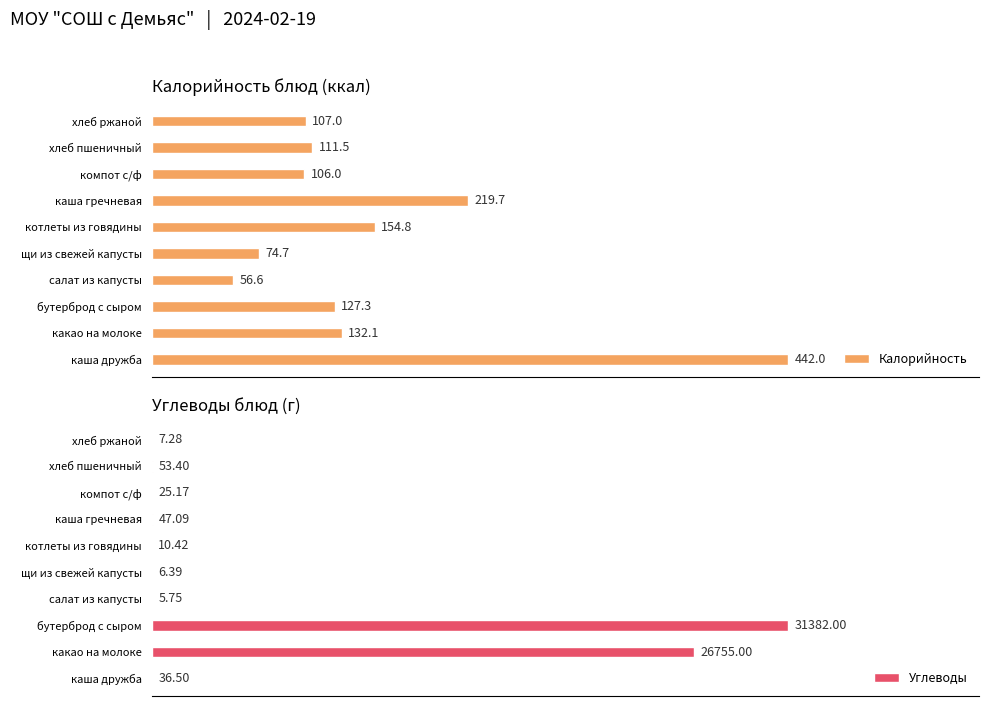

Rank the categories by Калорийность value from lowest to highest.

салат из капусты, щи из свежей капусты, компот с/ф, хлеб ржаной, хлеб пшеничный, бутерброд с сыром, какао на молоке, котлеты из говядины, каша гречневая, каша дружба